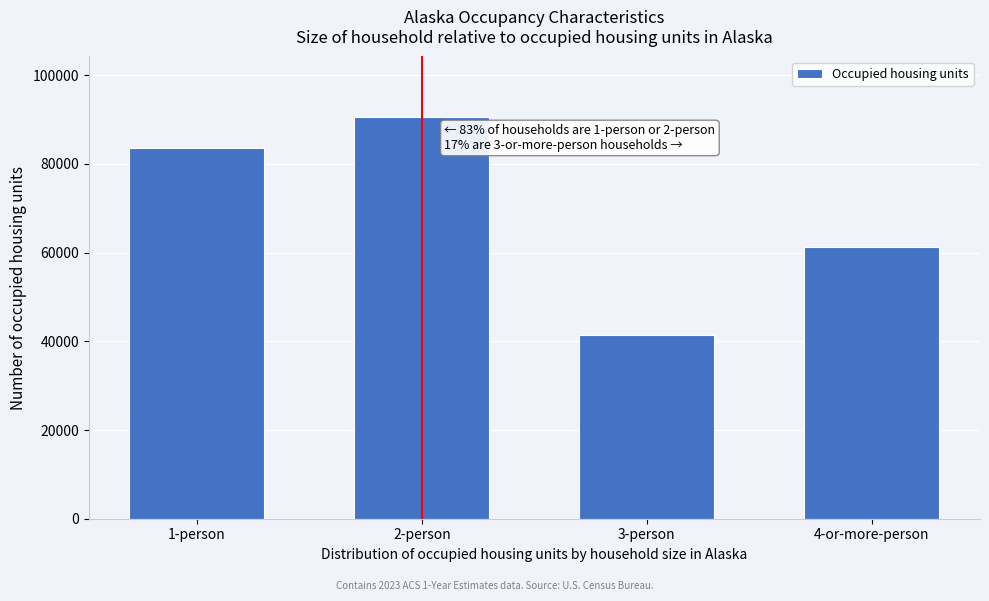

Reading left to right, extract all data points from this chart.

83517	90616	41448	61271